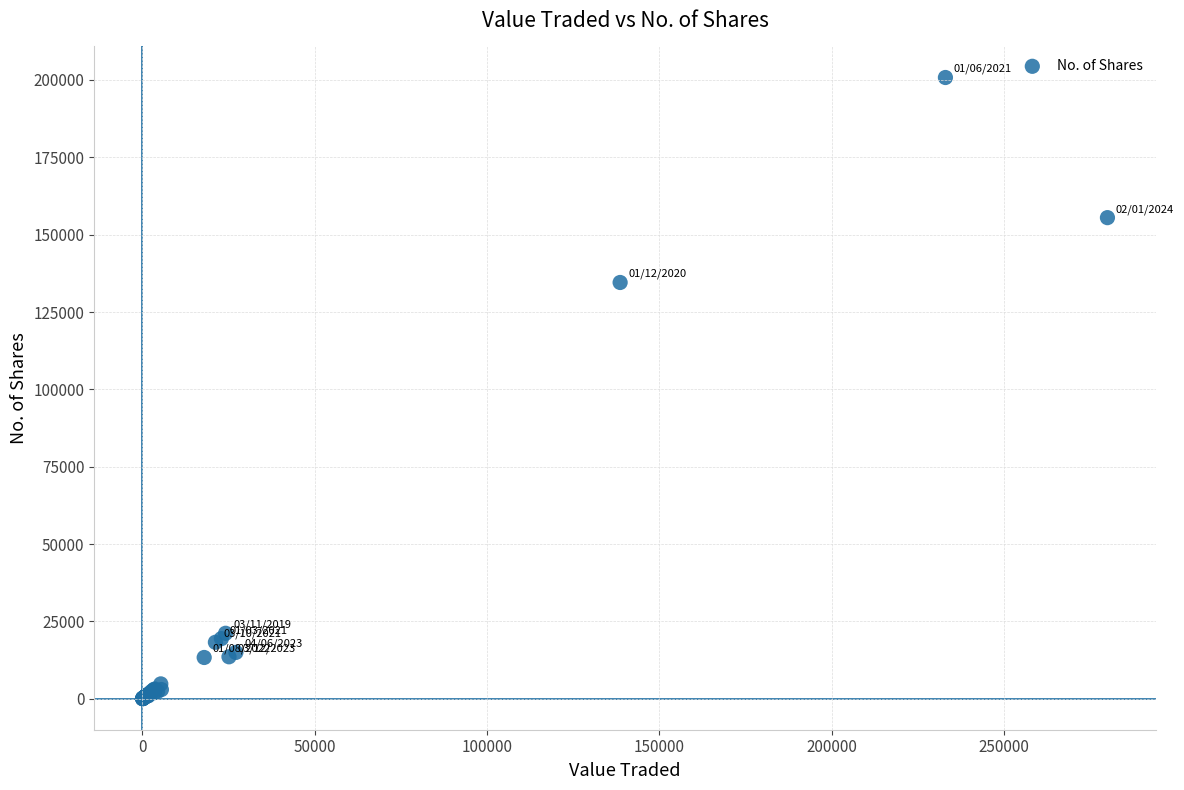

What Y value in the scatter plot is closest to 100426?

134554